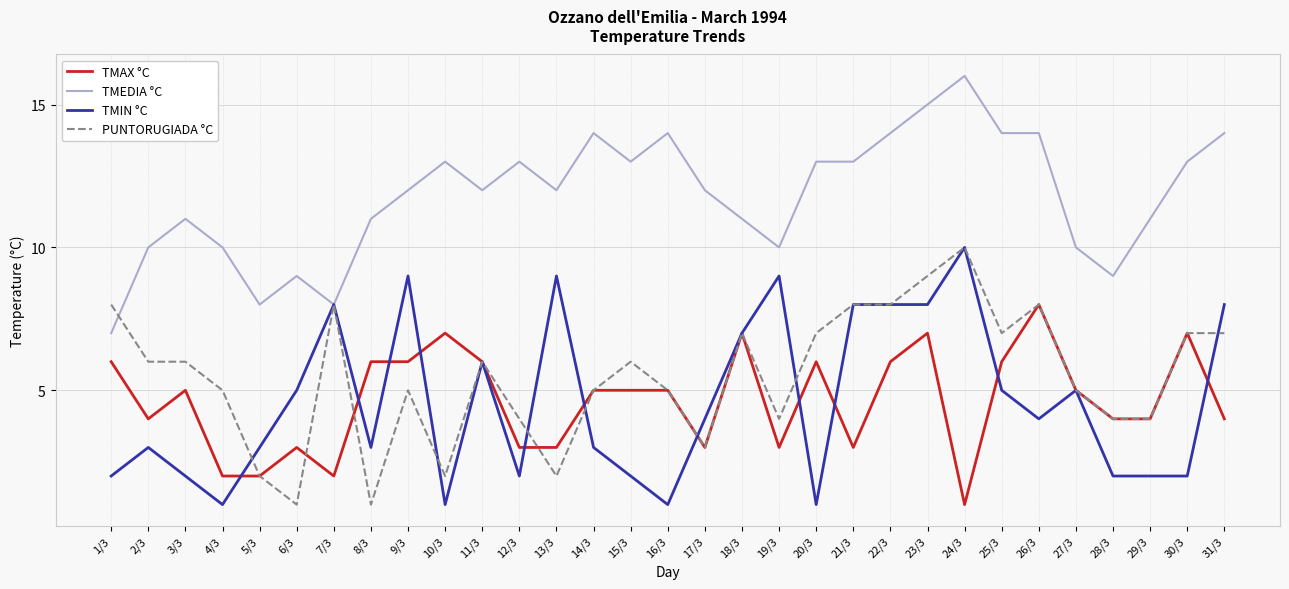

Rank the series at 1/3 from lowest to highest value.

TMIN °C, TMAX °C, TMEDIA °C, PUNTORUGIADA °C